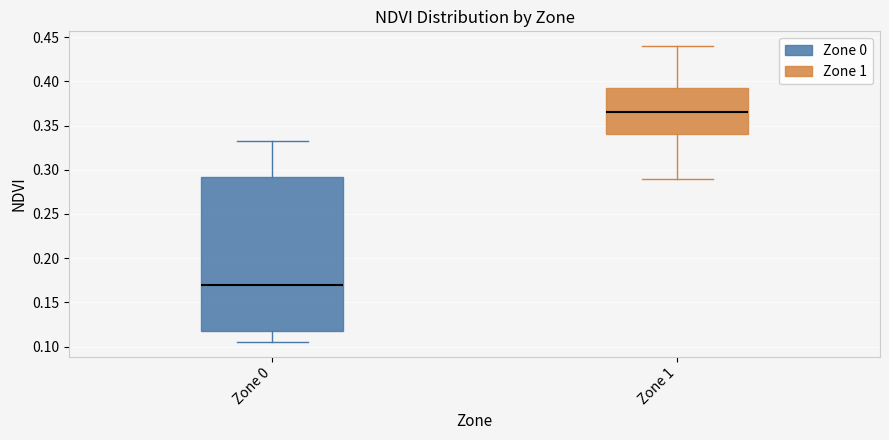

Which box's median line is the highest?

Zone 1